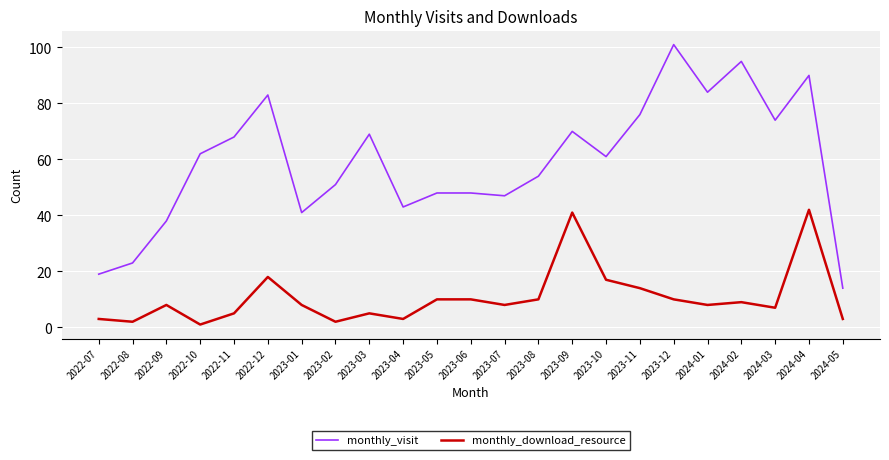

What value does the monthly_visit series have at 2024-01, to the nearest 5?

85